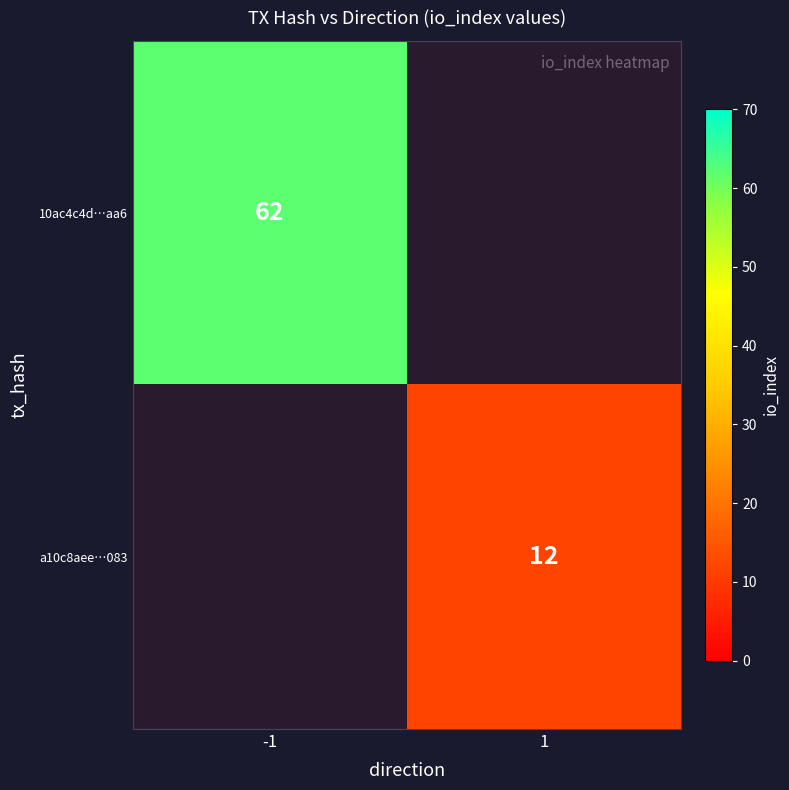

What is the maximum value shown in the chart?

62.0